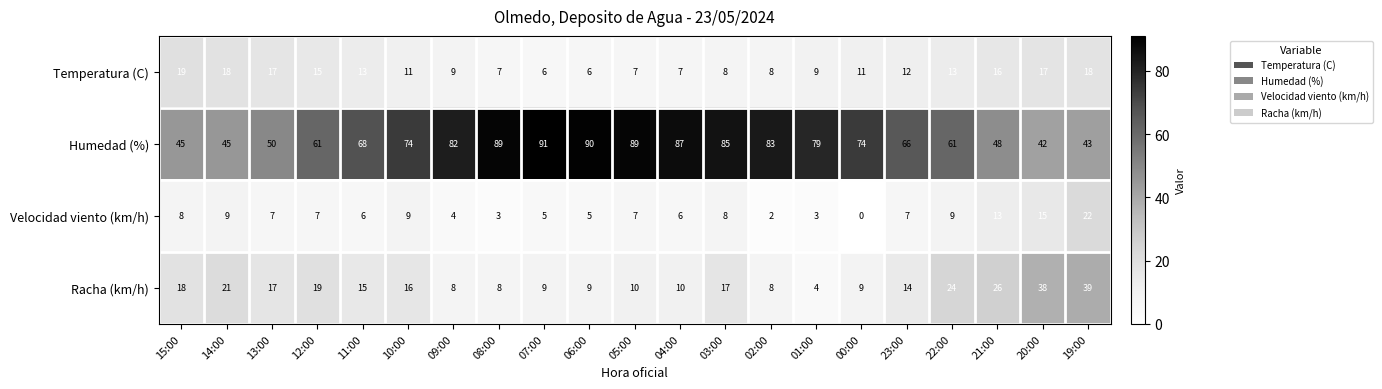

The Temperatura (C) series shows 6 at 10:00. True or false?

False